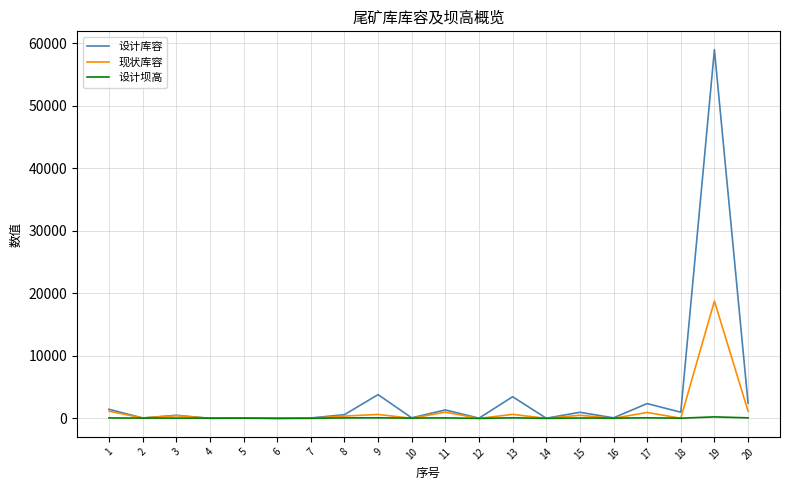

What is the spread (max minus min) of values at 9?

3709.7